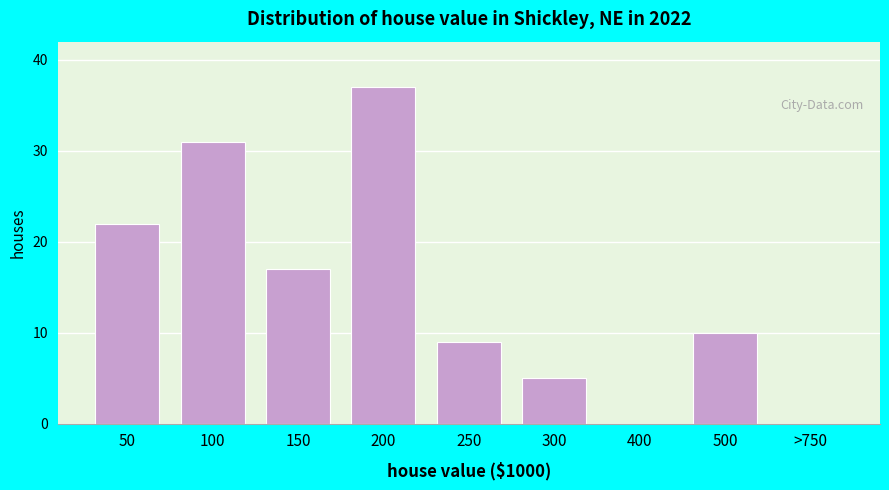

Reading left to right, what are all the values shown in this chart?

50=22	100=31	150=17	200=37	250=9	300=5	400=0	500=10	>750=0